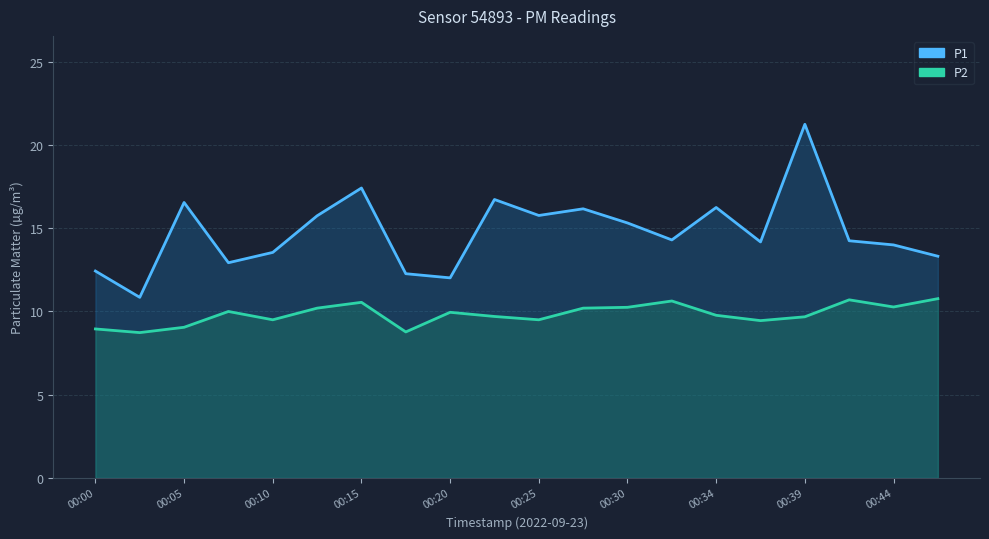

True or false: P2 and P1 intersect in this chart.

False